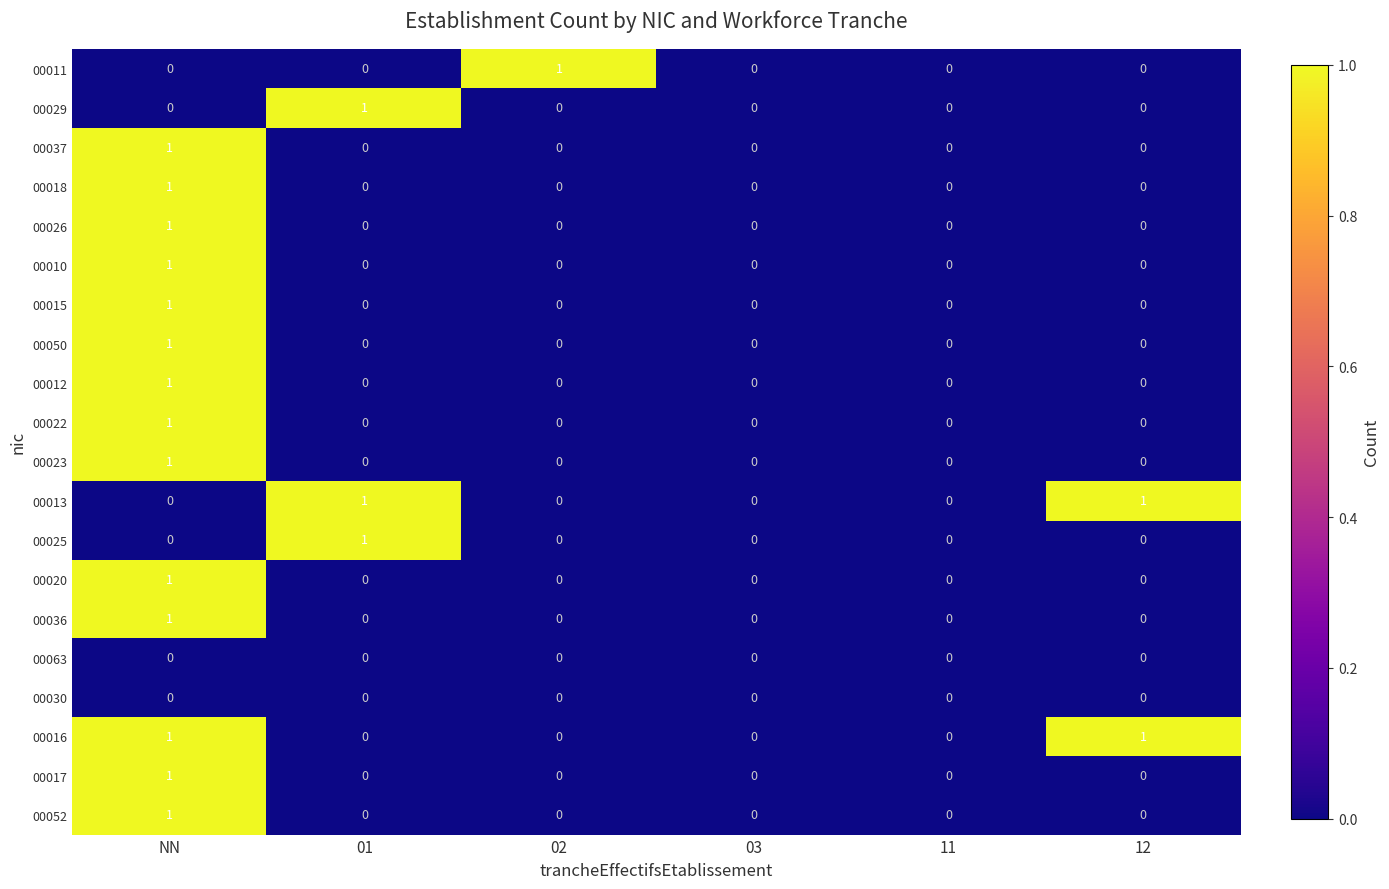

How many 00025 values are between 0 and 1?

6